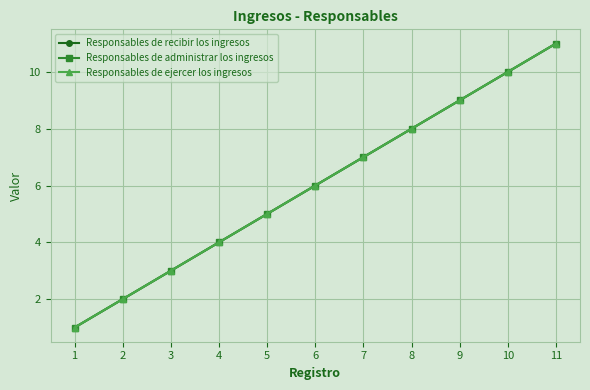

What is the minimum value shown in the chart?

1